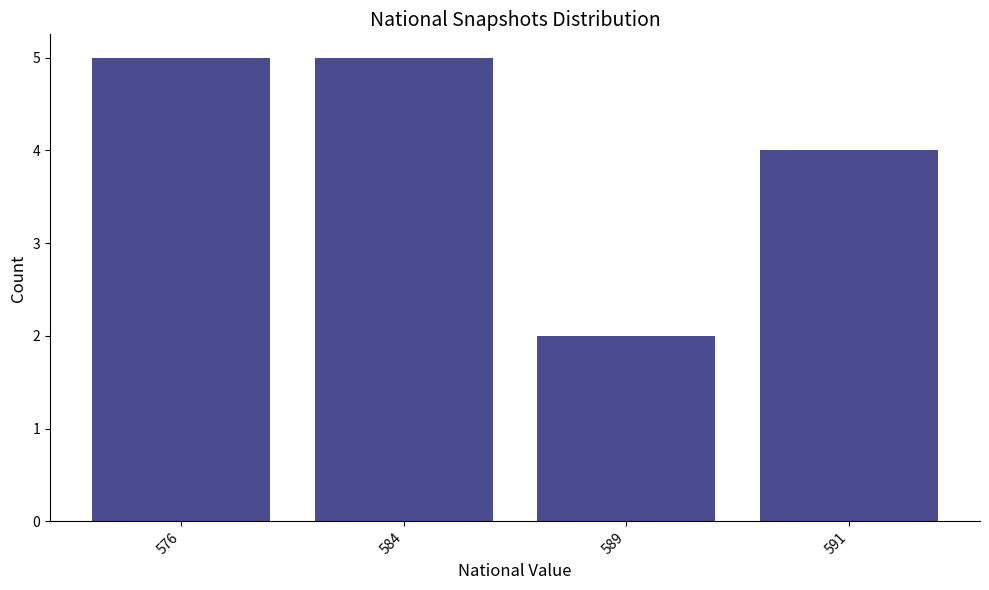

At which category does the chart reach its minimum across all series?

589